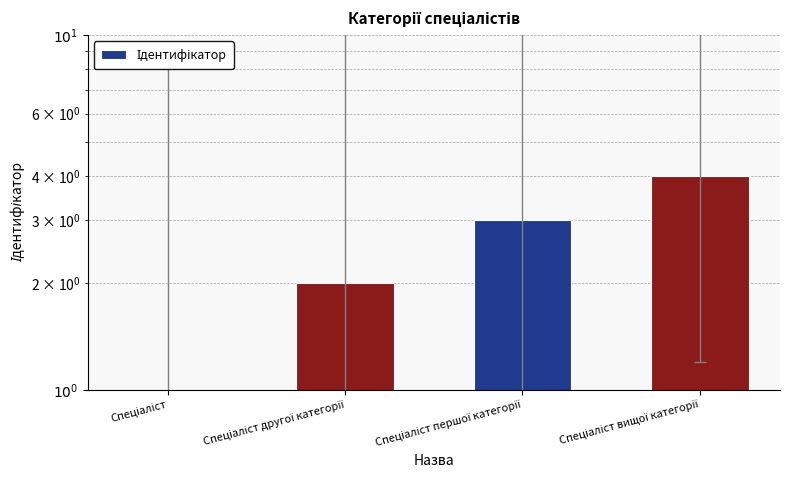

At which category does the chart reach its peak across all series?

Спеціаліст вищої категорії